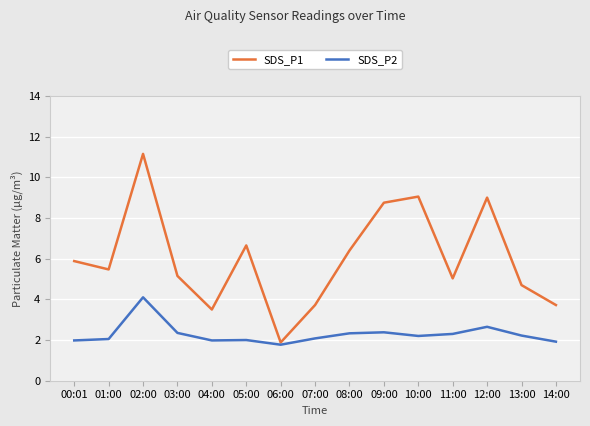

What is the label of the 13th point from the left?

12:00